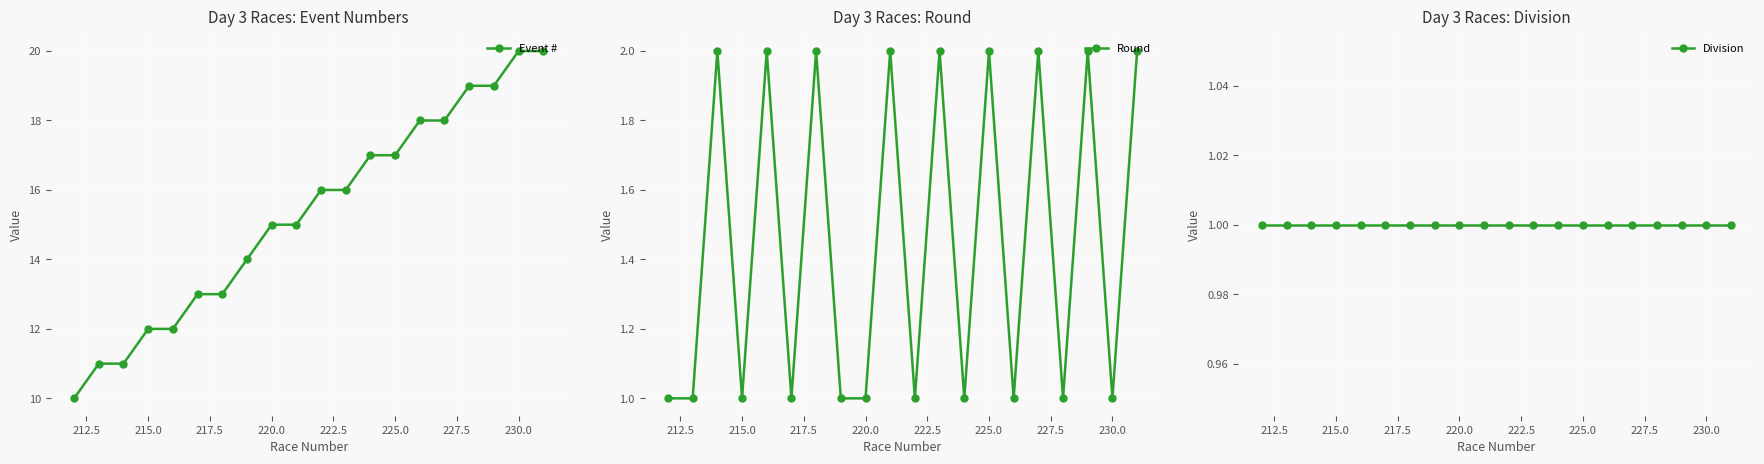

What is the minimum value shown in the chart?

1